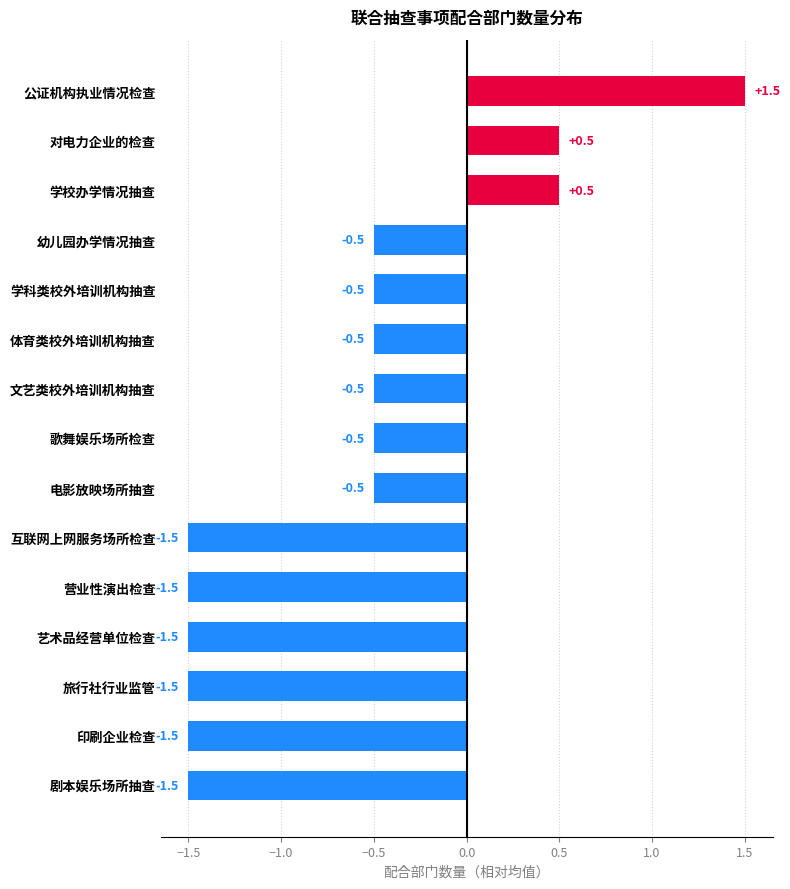

Reading top to bottom, transcribe all the data shown in this chart.

1.5	0.5	0.5	-0.5	-0.5	-0.5	-0.5	-0.5	-0.5	-1.5	-1.5	-1.5	-1.5	-1.5	-1.5